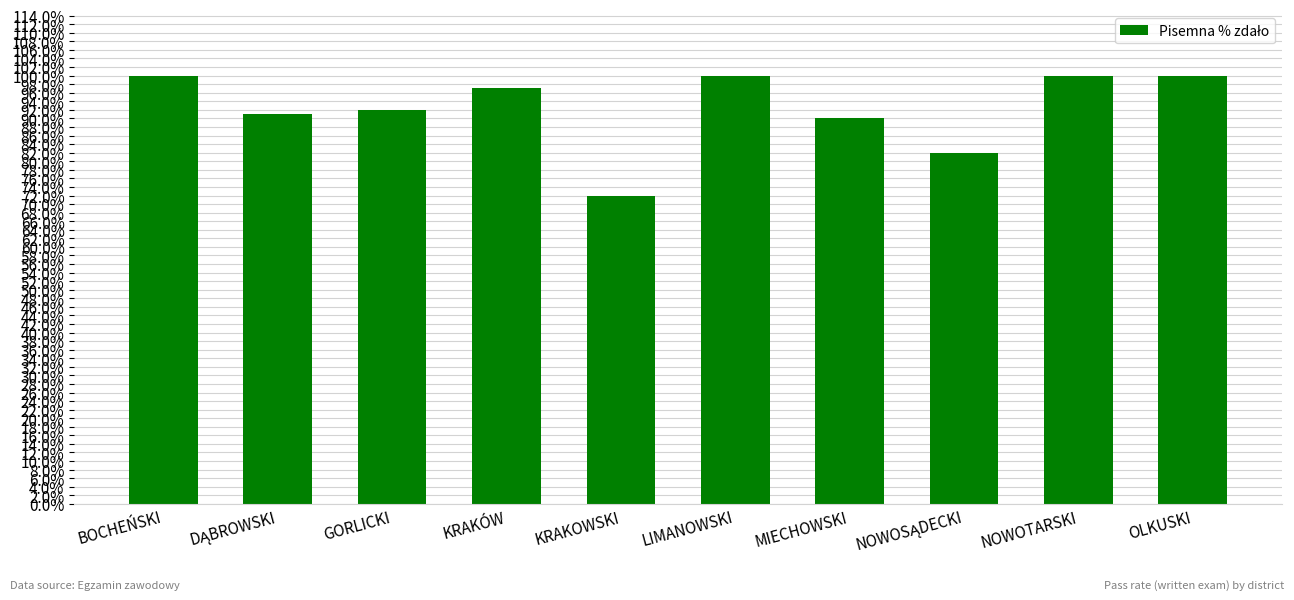

The chart shows a value of 0.3 at GORLICKI. True or false?

False